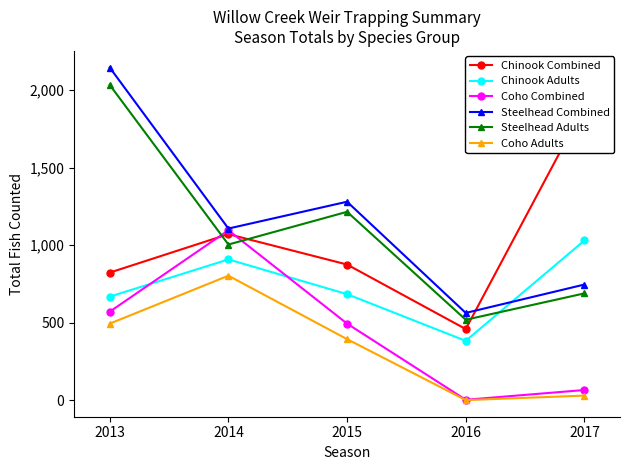

What is the difference between the second highest and minimum values in the Coho Adults series?

493